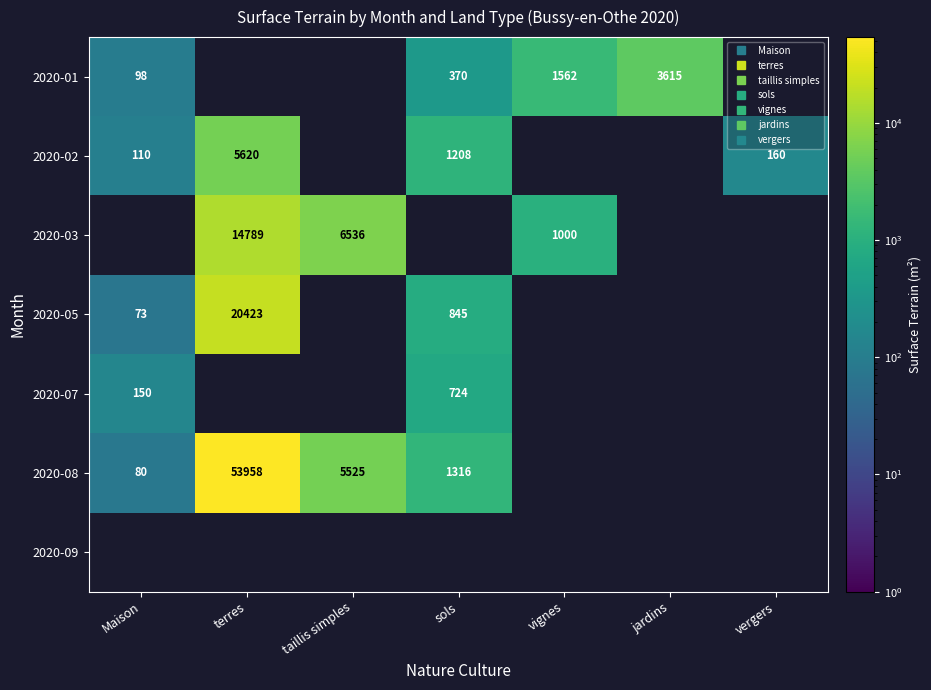

Which has a higher value, jardins or terres?

terres